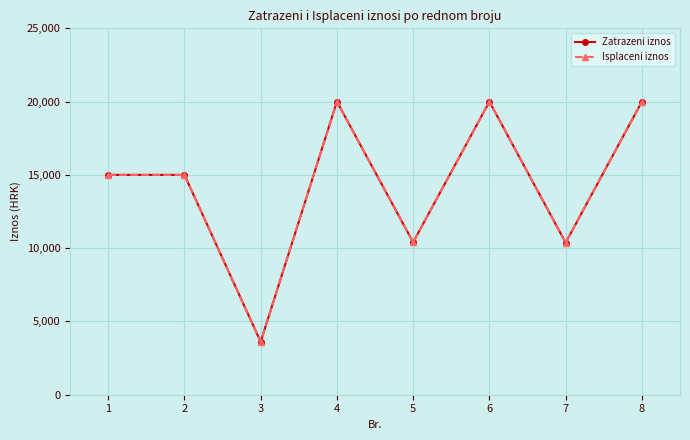

True or false: Isplaceni iznos has a value of 3612.5 at 3.

True